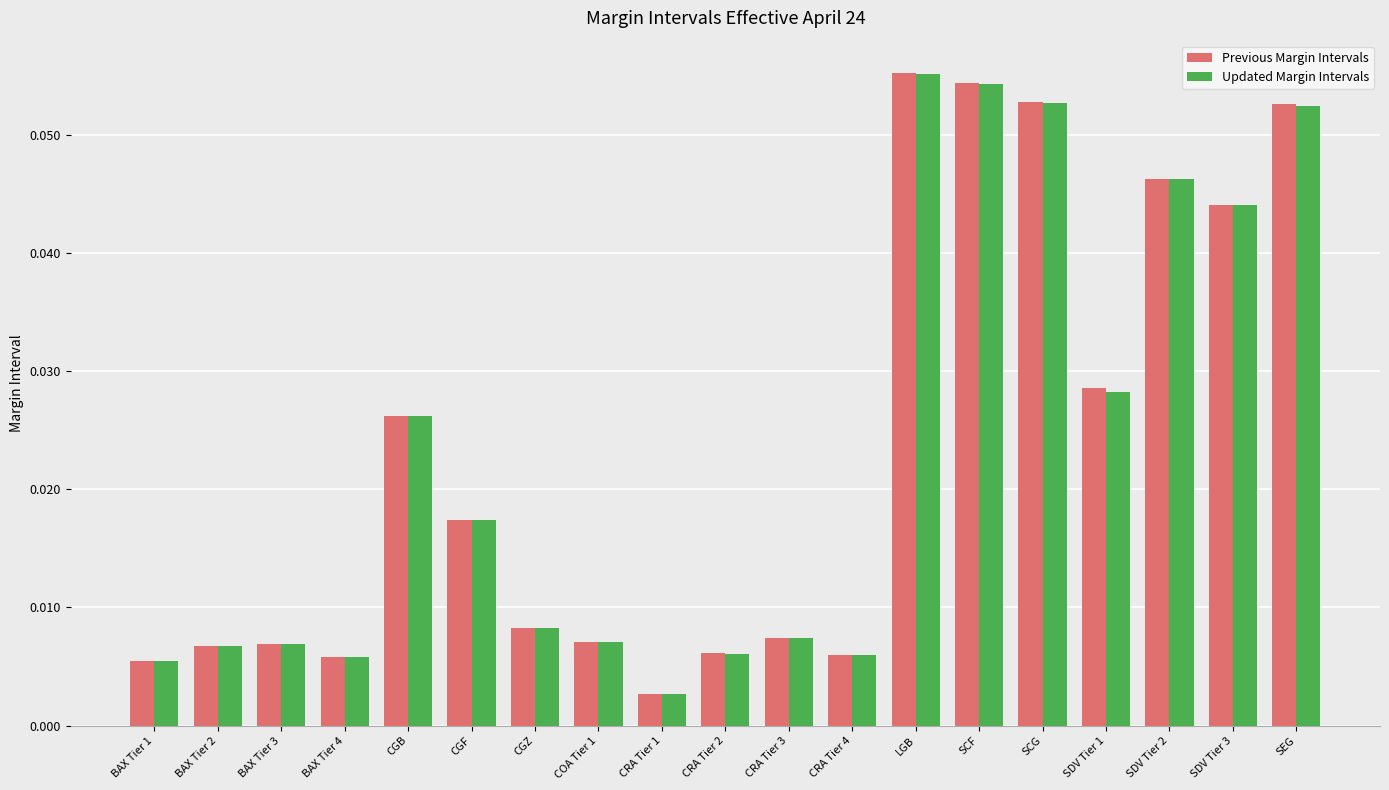

Where is Updated Margin Intervals nearest to the value 0?

CRA Tier 1